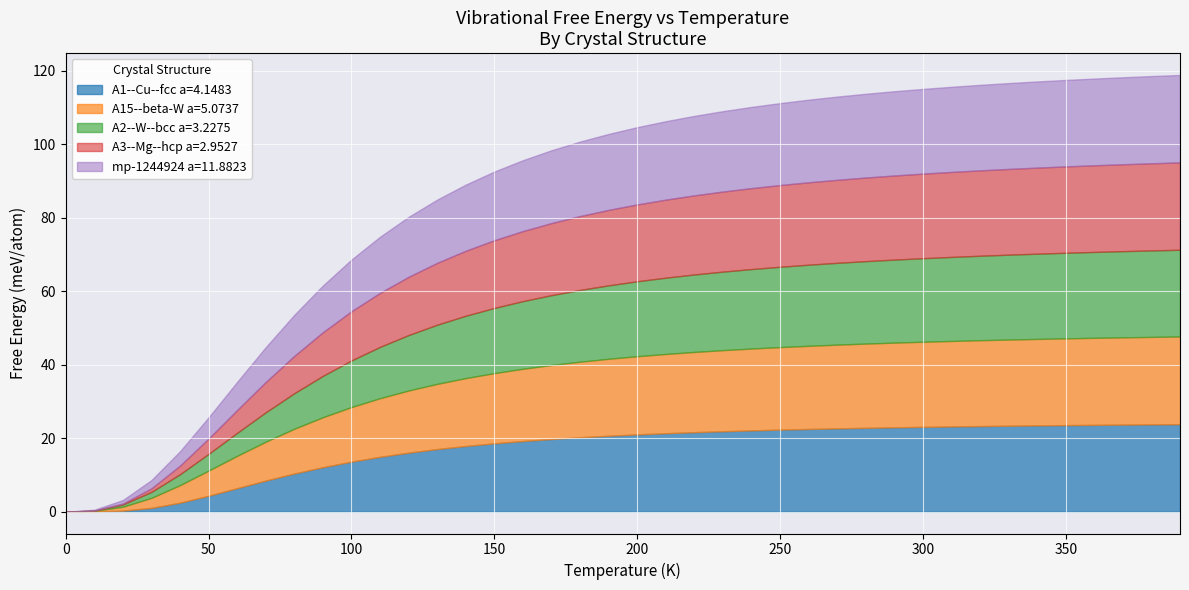

Reading right to left, what are all the values shown in this chart?

A1--Cu--fcc a=4.1483: 39=23.8	38=23.8	37=23.7	36=23.6	35=23.5	34=23.5	33=23.4	32=23.3	31=23.2	30=23.1	29=23.0	28=22.8	27=22.7	26=22.5	25=22.3	24=22.1	23=21.9	22=21.6	21=21.3	20=21.0	19=20.7	18=20.2	17=19.8	16=19.2	15=18.6	14=17.9	13=17.0	12=16.1	11=14.9	10=13.6	9=12.1	8=10.4	7=8.5	6=6.4	5=4.3	4=2.4	3=1.0	2=0.3	1=0.0	0=0.0
A15--beta-W a=5.0737: 39=23.9	38=23.8	37=23.7	36=23.7	35=23.6	34=23.5	33=23.4	32=23.4	31=23.3	30=23.2	29=23.0	28=22.9	27=22.8	26=22.6	25=22.5	24=22.3	23=22.1	22=21.8	21=21.6	20=21.3	19=20.9	18=20.6	17=20.1	16=19.7	15=19.1	14=18.5	13=17.7	12=16.9	11=16.0	10=14.9	9=13.6	8=12.2	7=10.6	6=8.8	5=6.9	4=4.8	3=2.7	2=1.1	1=0.2	0=0.0
A2--W--bcc a=3.2275: 39=23.6	38=23.5	37=23.4	36=23.4	35=23.3	34=23.2	33=23.1	32=23.0	31=22.9	30=22.7	29=22.6	28=22.4	27=22.3	26=22.1	25=21.9	24=21.6	23=21.4	22=21.1	21=20.8	20=20.4	19=20.0	18=19.5	17=19.0	16=18.4	15=17.7	14=17.0	13=16.1	12=15.1	11=14.0	10=12.7	9=11.2	8=9.7	7=8.0	6=6.3	5=4.6	4=3.0	3=1.6	2=0.6	1=0.1	0=0.0
A3--Mg--hcp a=2.9527: 39=23.8	38=23.7	37=23.6	36=23.6	35=23.5	34=23.4	33=23.3	32=23.2	31=23.1	30=23.0	29=22.9	28=22.7	27=22.6	26=22.4	25=22.2	24=22.0	23=21.8	22=21.5	21=21.2	20=20.9	19=20.5	18=20.1	17=19.6	16=19.1	15=18.4	14=17.7	13=16.8	12=15.8	11=14.7	10=13.4	9=11.9	8=10.2	7=8.3	6=6.2	5=4.2	4=2.3	3=1.0	2=0.2	1=0.0	0=0.0
mp-1244924 a=11.8823: 39=23.8	38=23.7	37=23.7	36=23.6	35=23.5	34=23.4	33=23.4	32=23.3	31=23.2	30=23.1	29=22.9	28=22.8	27=22.6	26=22.5	25=22.3	24=22.1	23=21.9	22=21.6	21=21.3	20=21.0	19=20.7	18=20.3	17=19.8	16=19.3	15=18.7	14=18.0	13=17.2	12=16.3	11=15.3	10=14.1	9=12.7	8=11.2	7=9.5	6=7.6	5=5.8	4=3.9	3=2.3	2=1.0	1=0.2	0=0.0